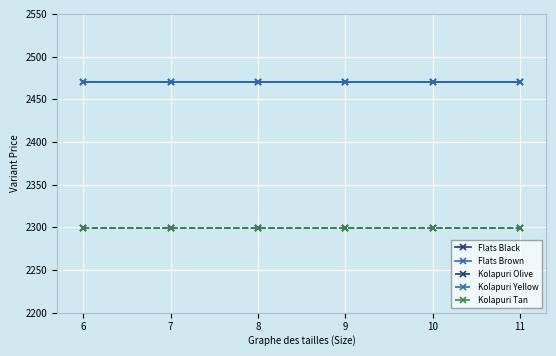

Is this an area chart (filled region under the line)?

No